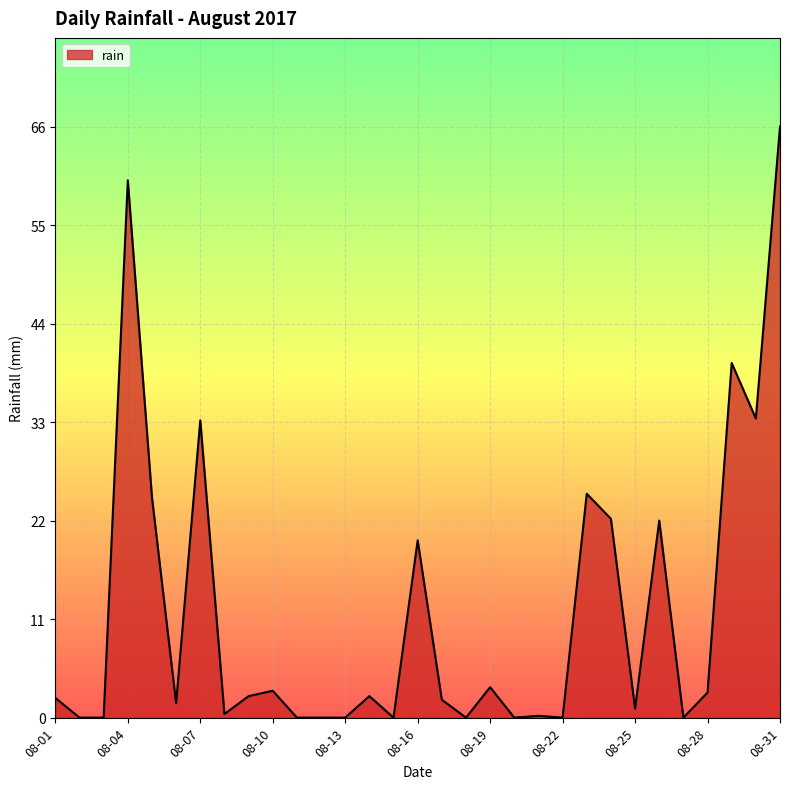

What is the difference between the maximum and minimum values?

66.0